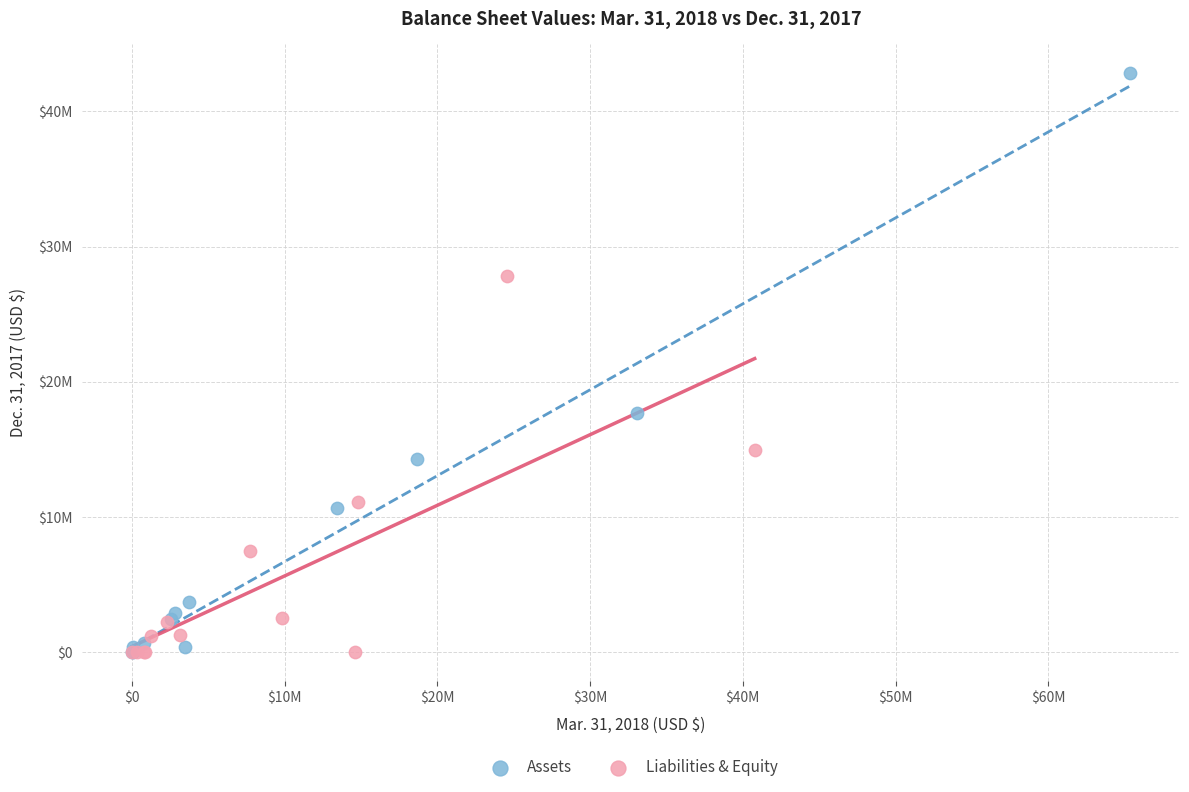

What are all the series names shown in the legend?

Assets, Liabilities & Equity